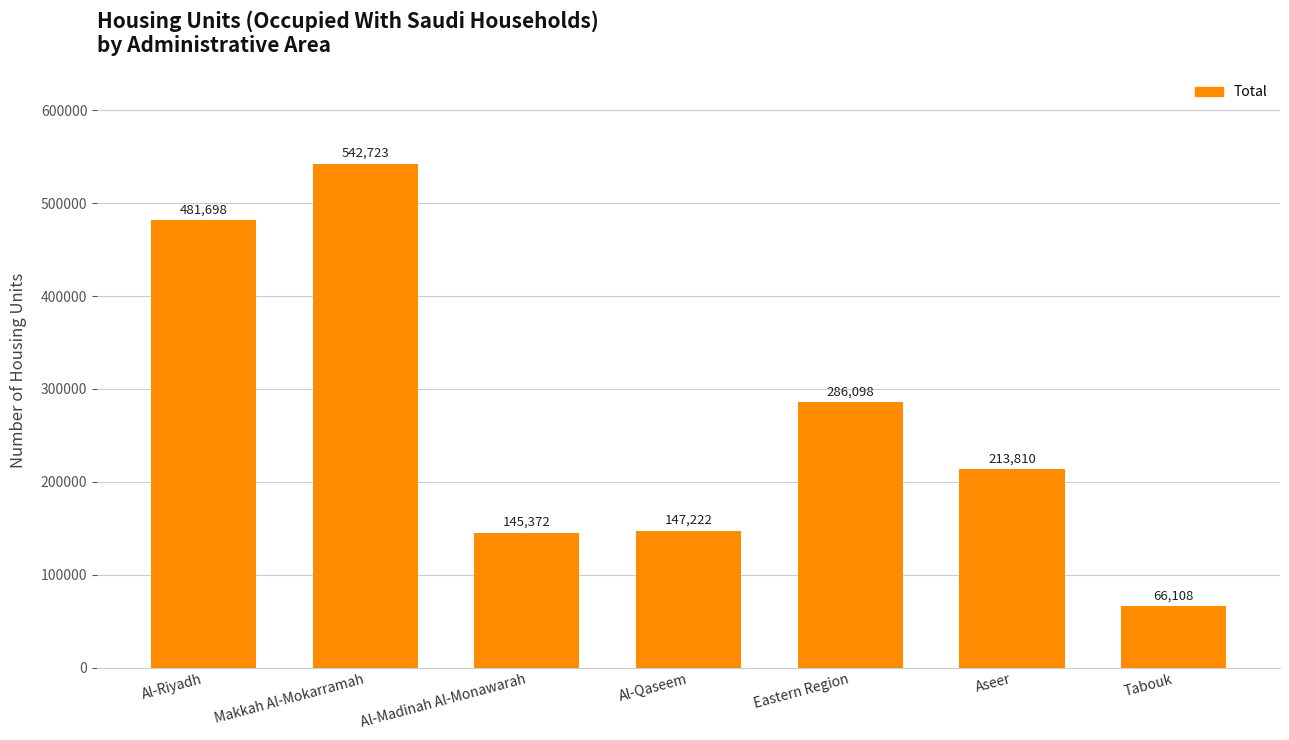

What is the sum of all values?

1883031